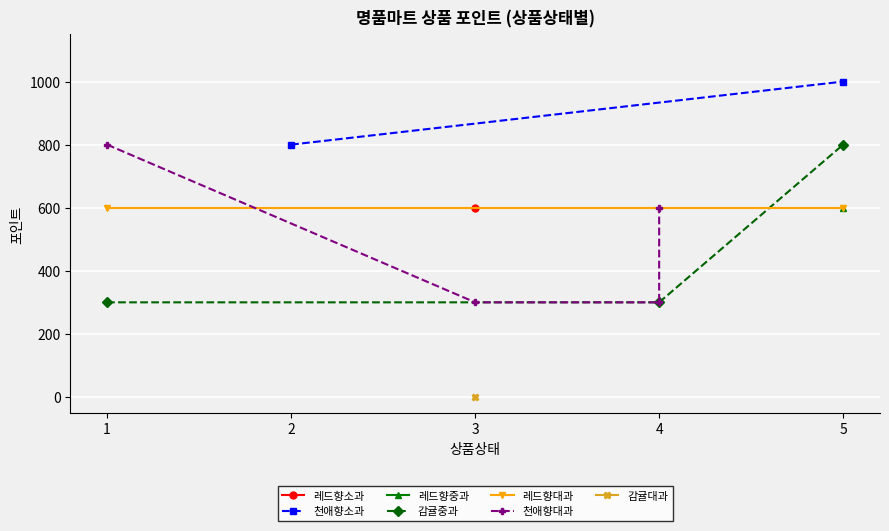

What is the average value?

543